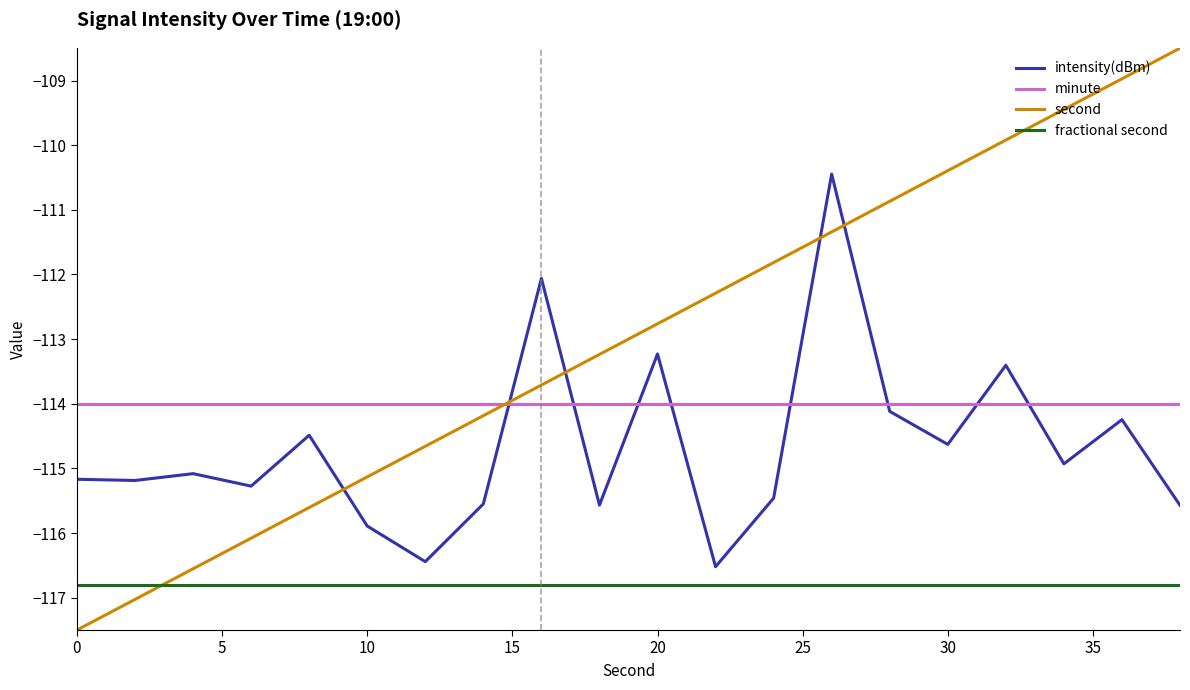

Which series has the widest spread of values?

second